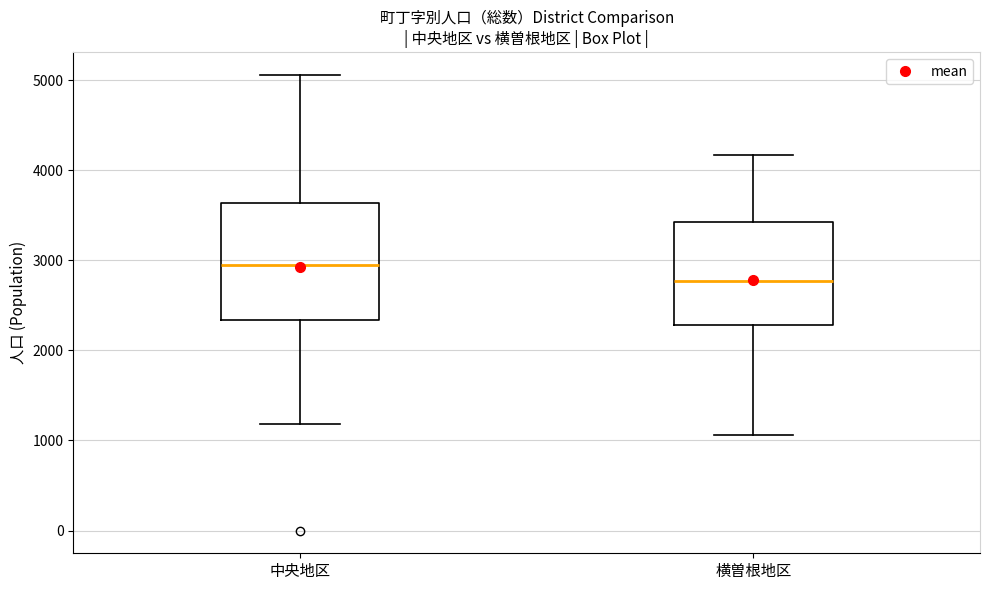

Which box has the lowest median line?

横曽根地区